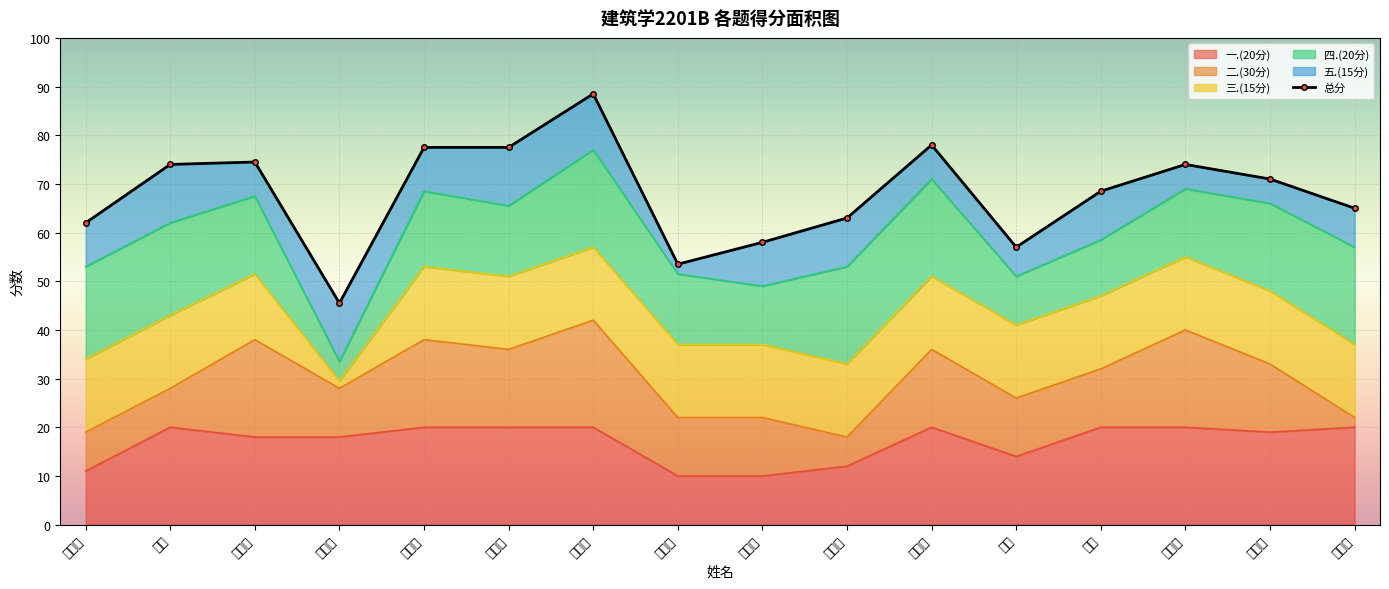

Which has a higher value, 刘玉翠 or 邹黄沁?

刘玉翠